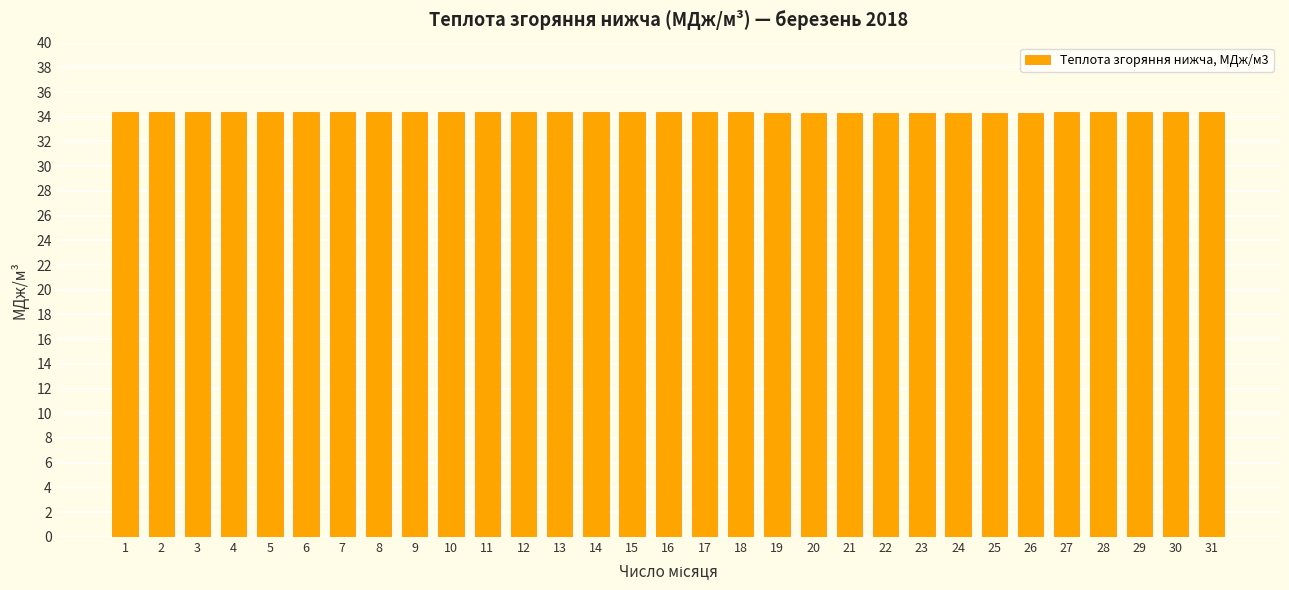

True or false: the data shows 34.4 at 14.

True